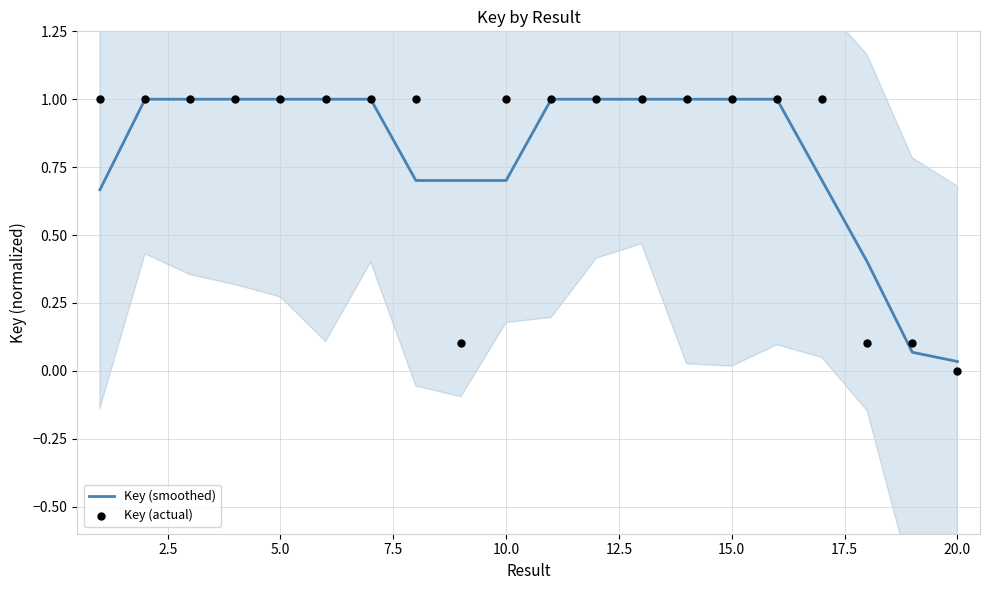

Which series contains the highest Y value?

Key (actual)